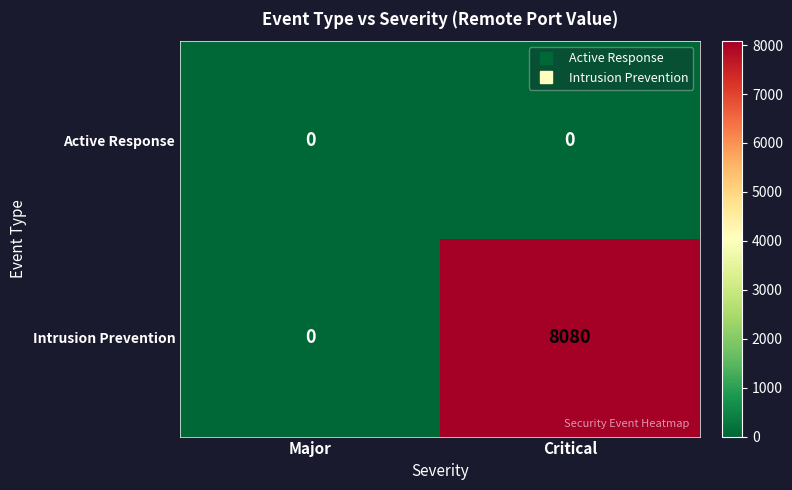

How many series are shown in this chart?

2